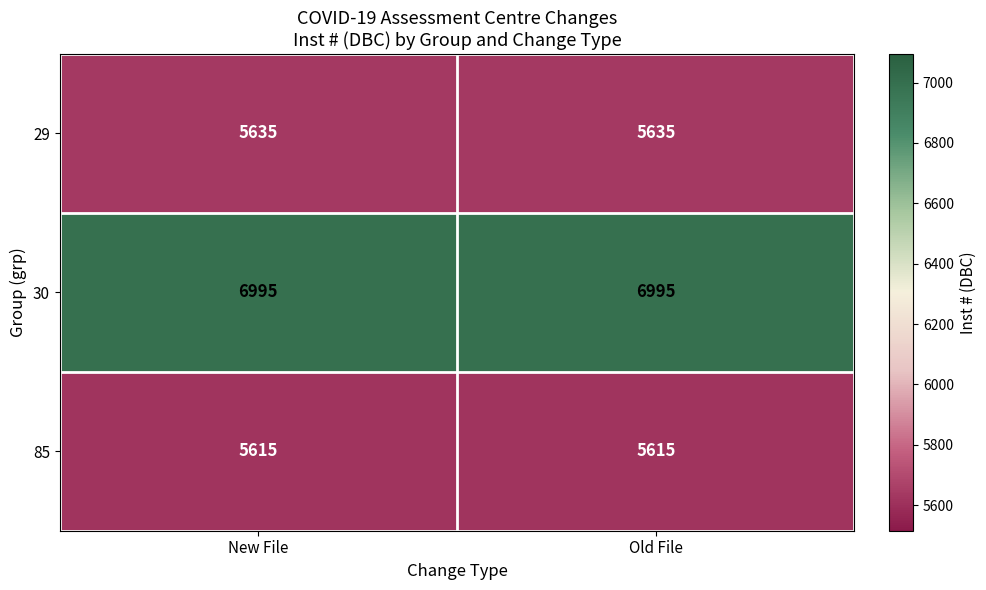

Reading left to right, extract all data points from this chart.

29: New File=5635	Old File=5635
30: New File=6995	Old File=6995
85: New File=5615	Old File=5615